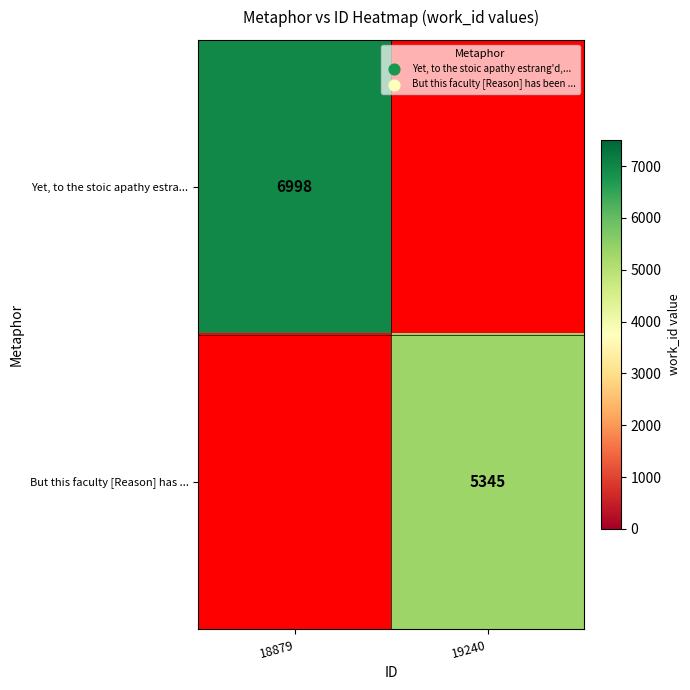

The Yet, to the stoic apathy estra... series shows 9574 at 18879. True or false?

False